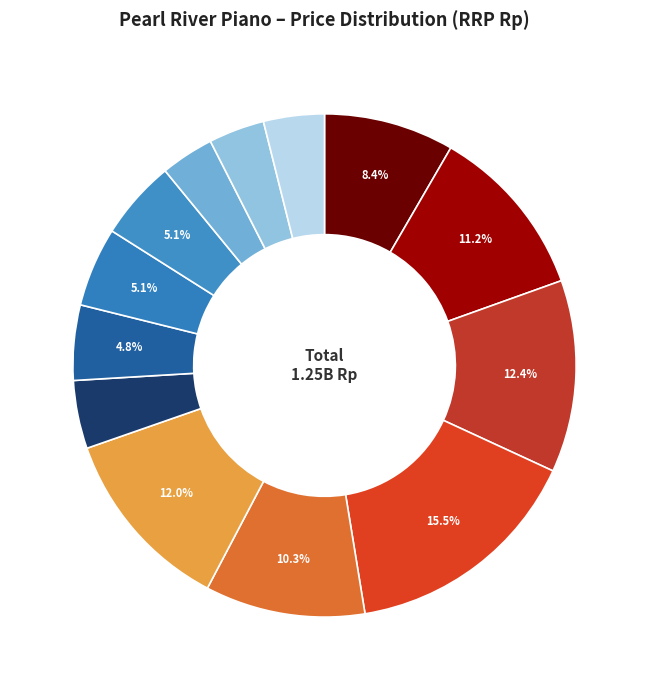

Count the number of slices in the pie.

13